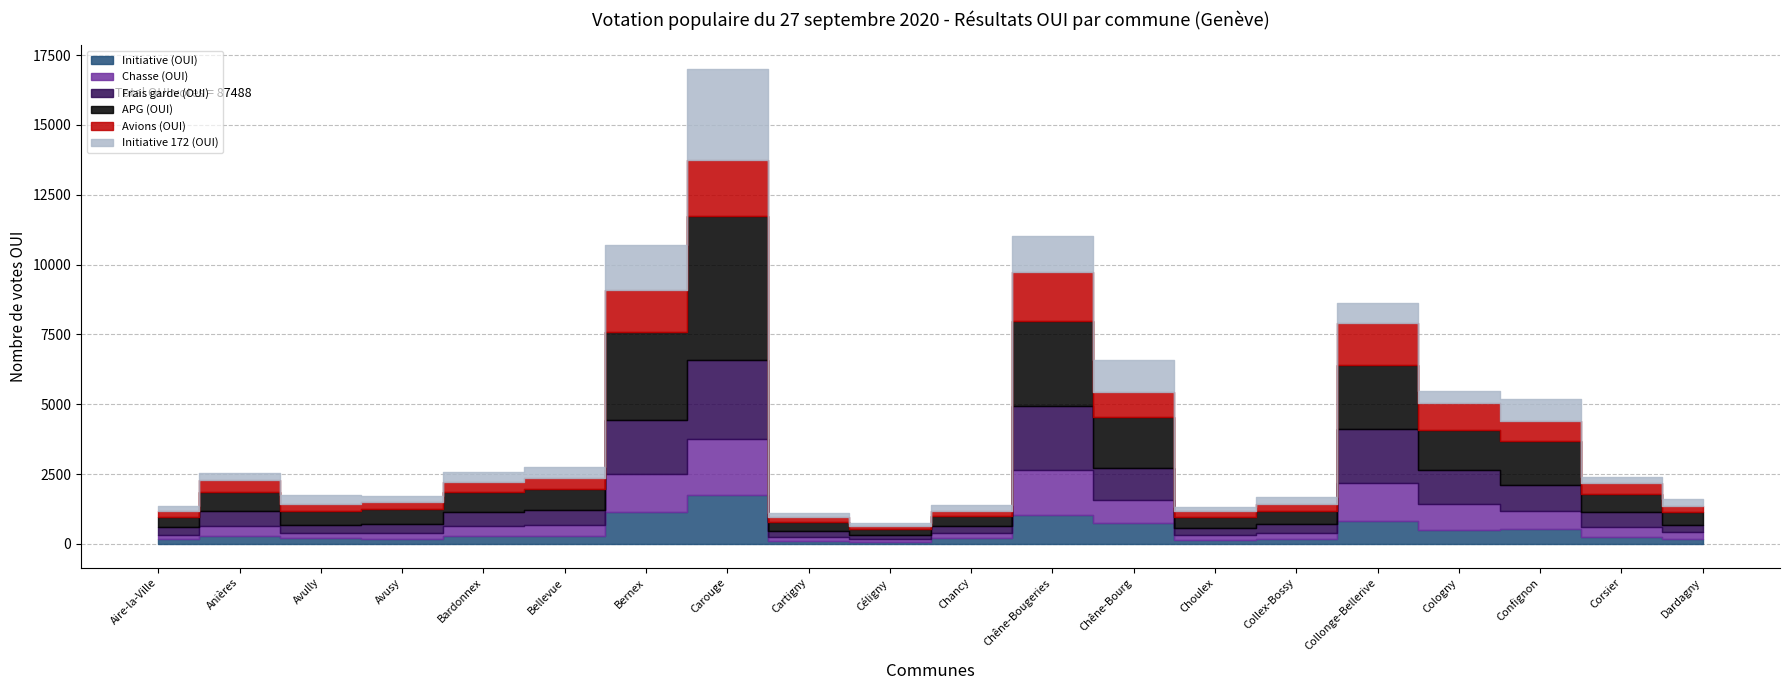

How many categories are shown in the chart?

20